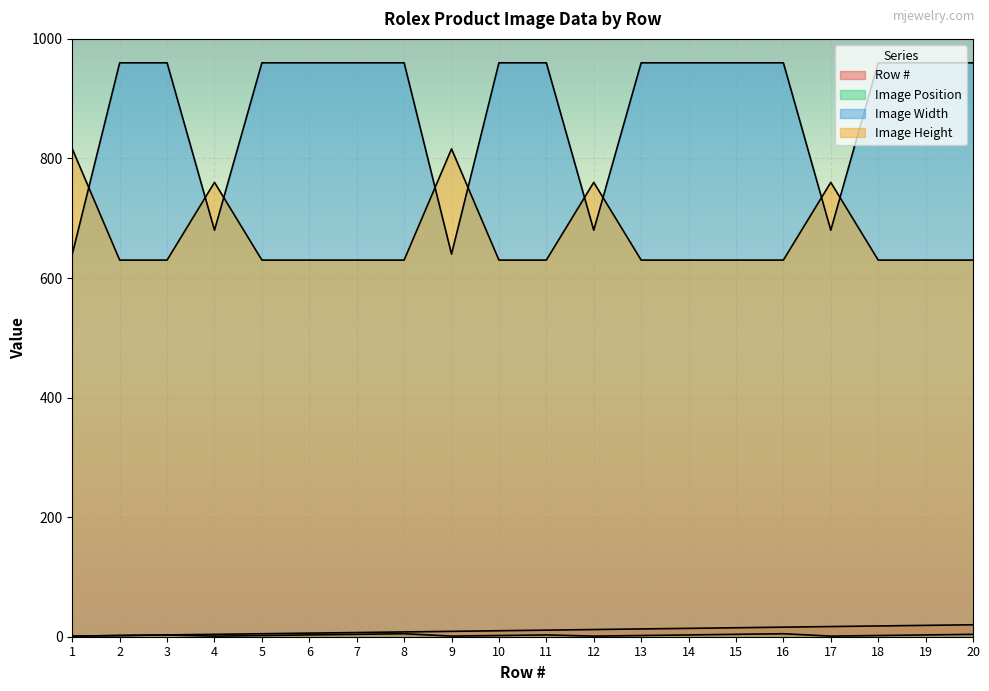

Between 7 and 12, which is larger?

12